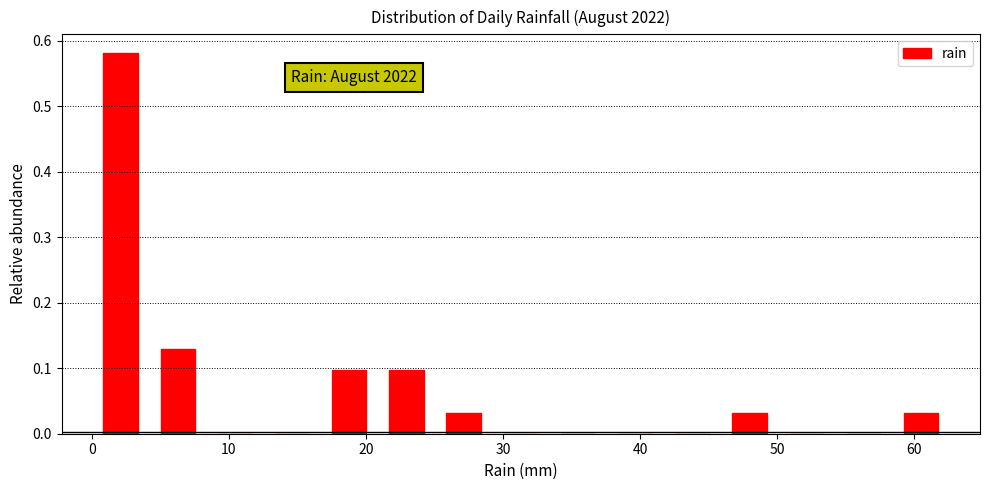

Which range on the x-axis has the tallest bar?

0 to 4